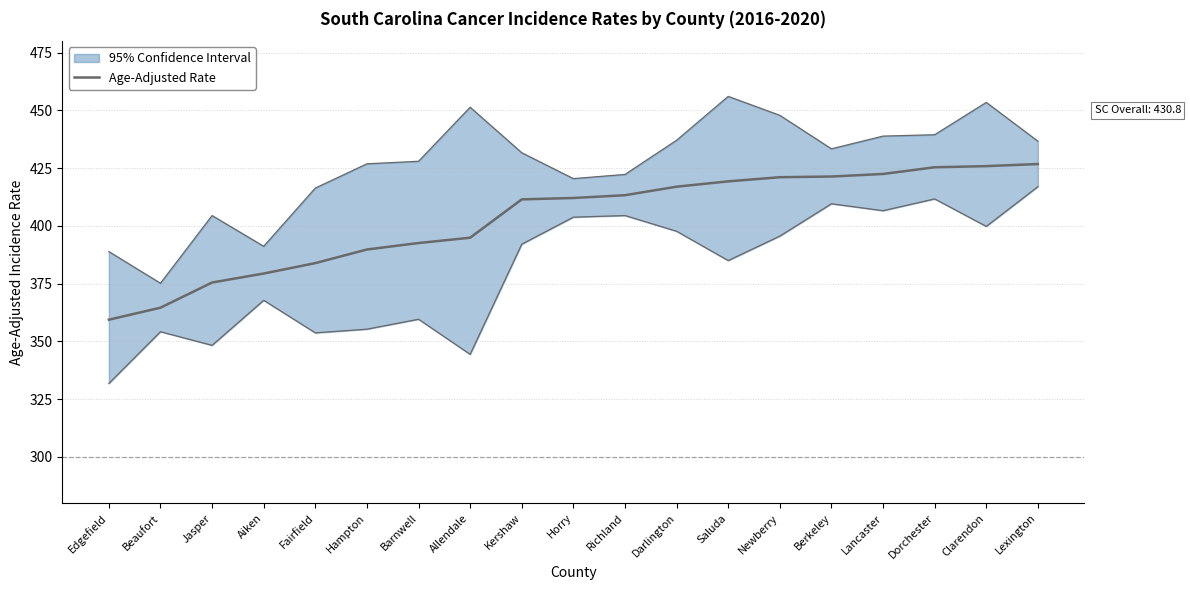

Is it true that the value at Aiken is 379.4?

True